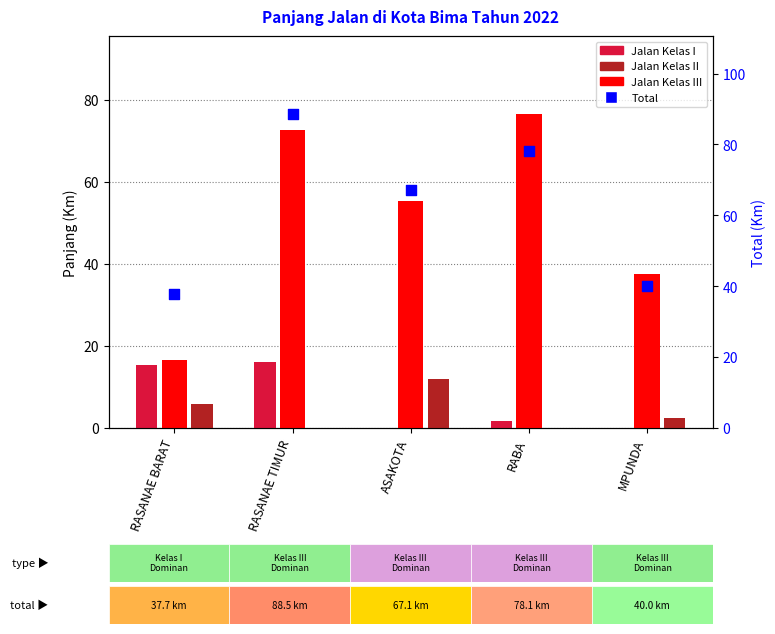

At how many categories does at least one series exceed 80?

1